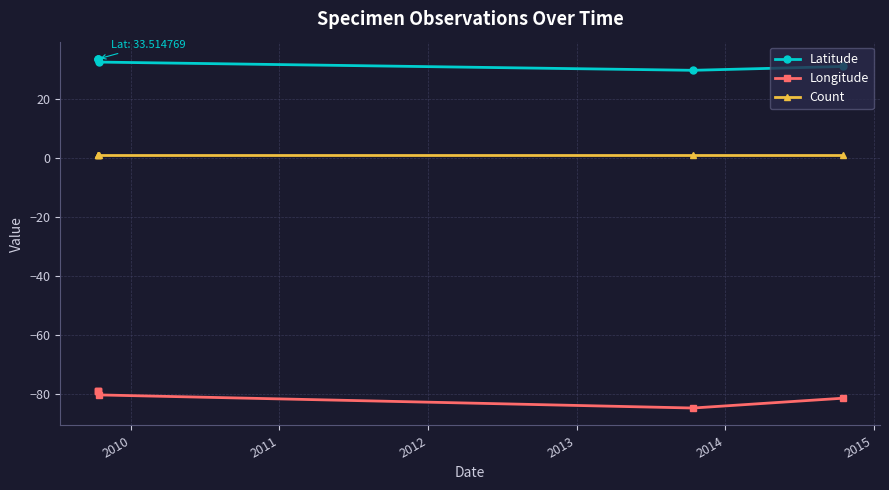

True or false: Count and Latitude intersect in this chart.

False